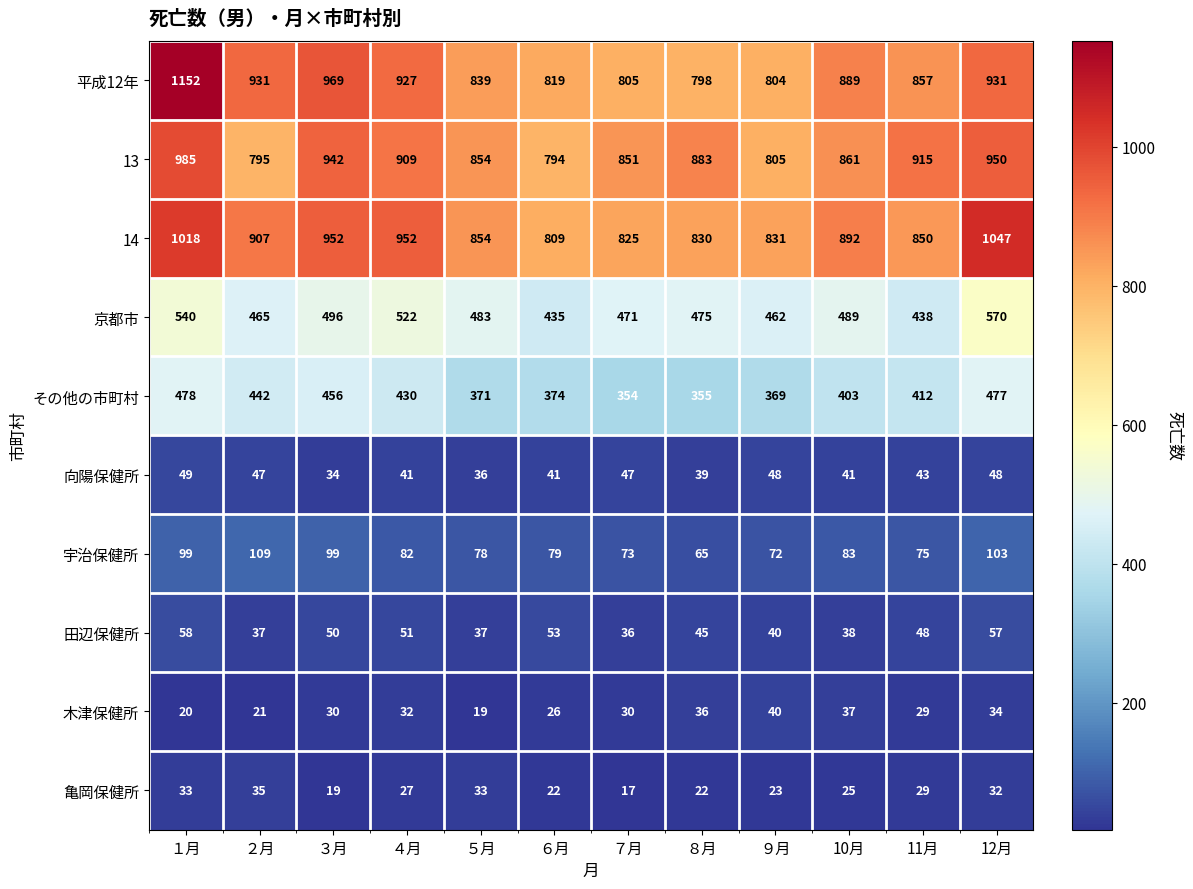

At which category is the sum across all series the highest?

１月